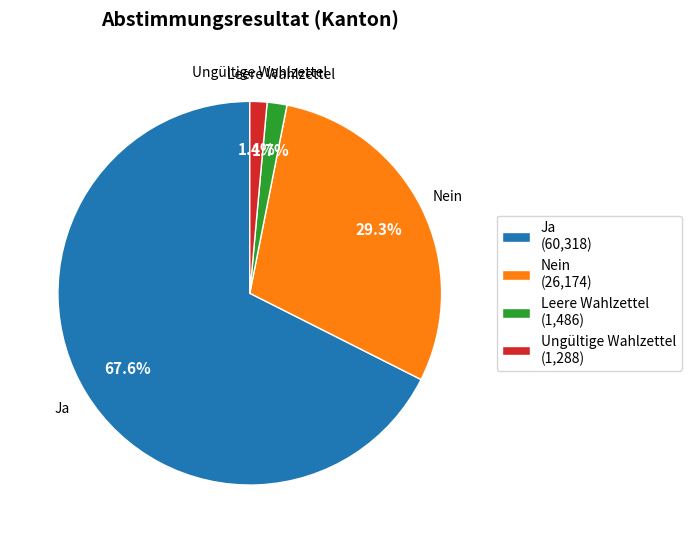

Is Ungültige Wahlzettel the majority of the pie?

No